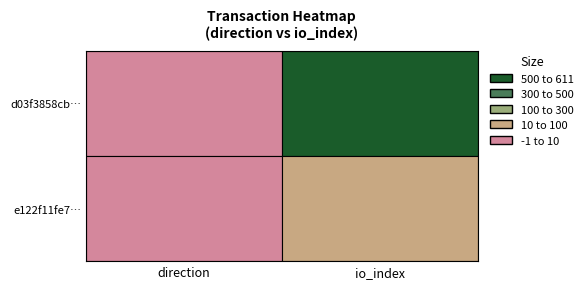

Reading left to right, transcribe all the data shown in this chart.

d03f3858cb6675e8b458bcfbff2341d6dbe68c5: -1=-1	1=611
e122f11fe7c13c9282ef487436cb933aced1b51: -1=1	1=33